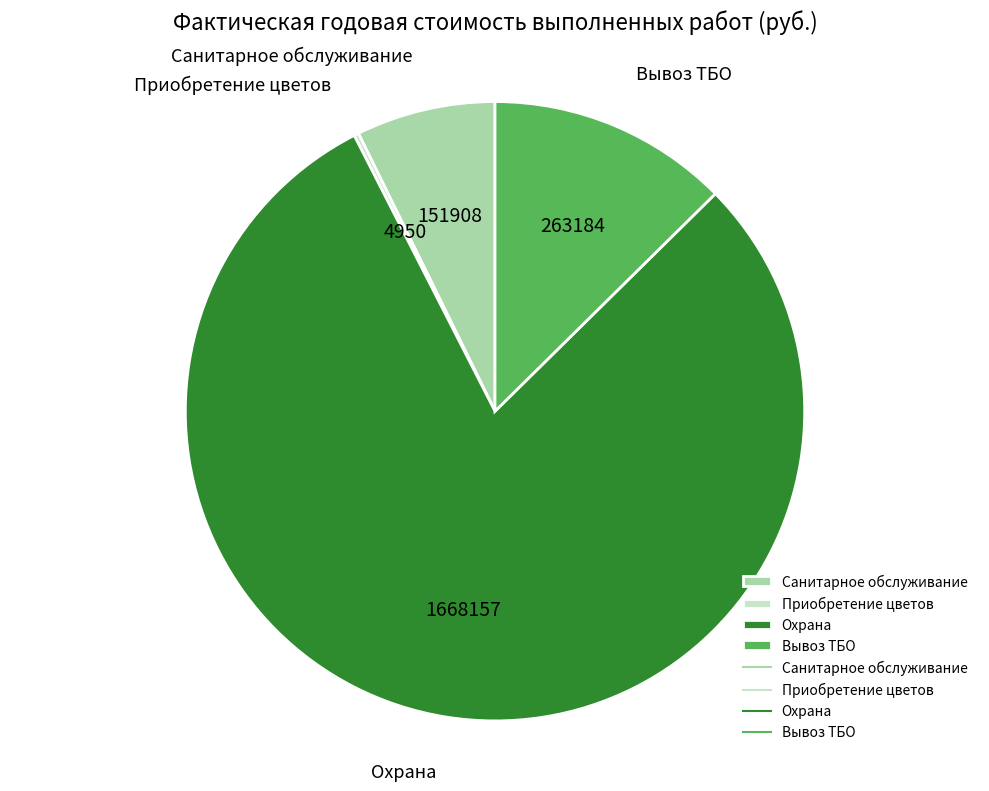

Do Вывоз ТБО and Санитарное обслуживание together represent more than half of the pie?

No